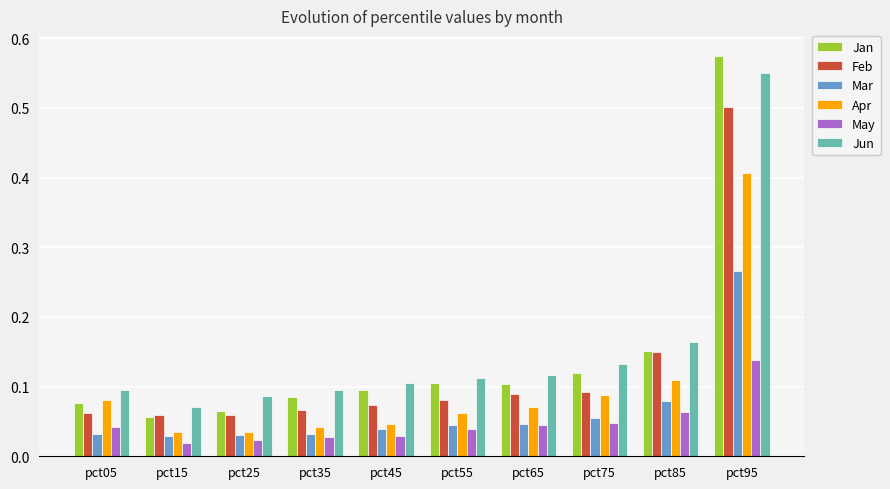

At how many categories does at least one series exceed 0?

10